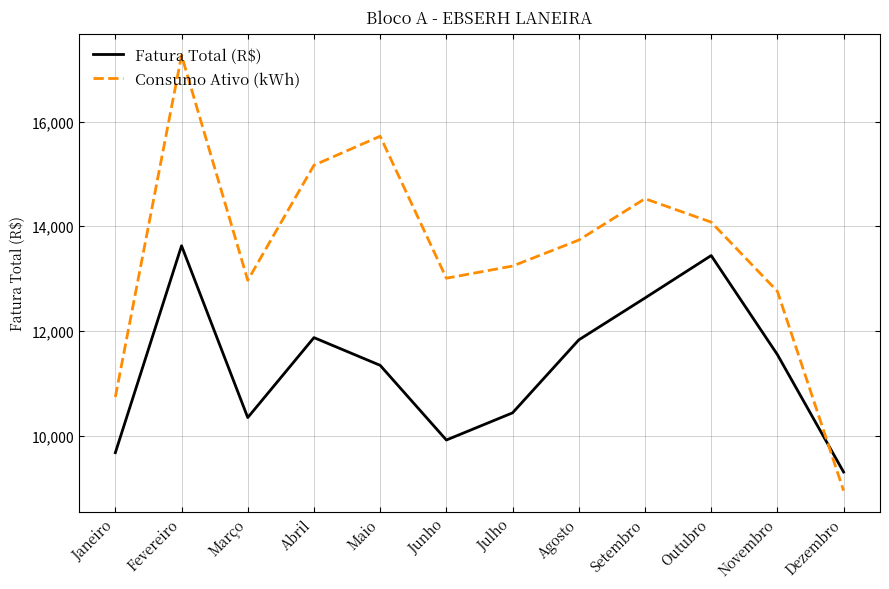

True or false: Consumo Ativo (kWh) has a value of 15166.0 at Abril.

True